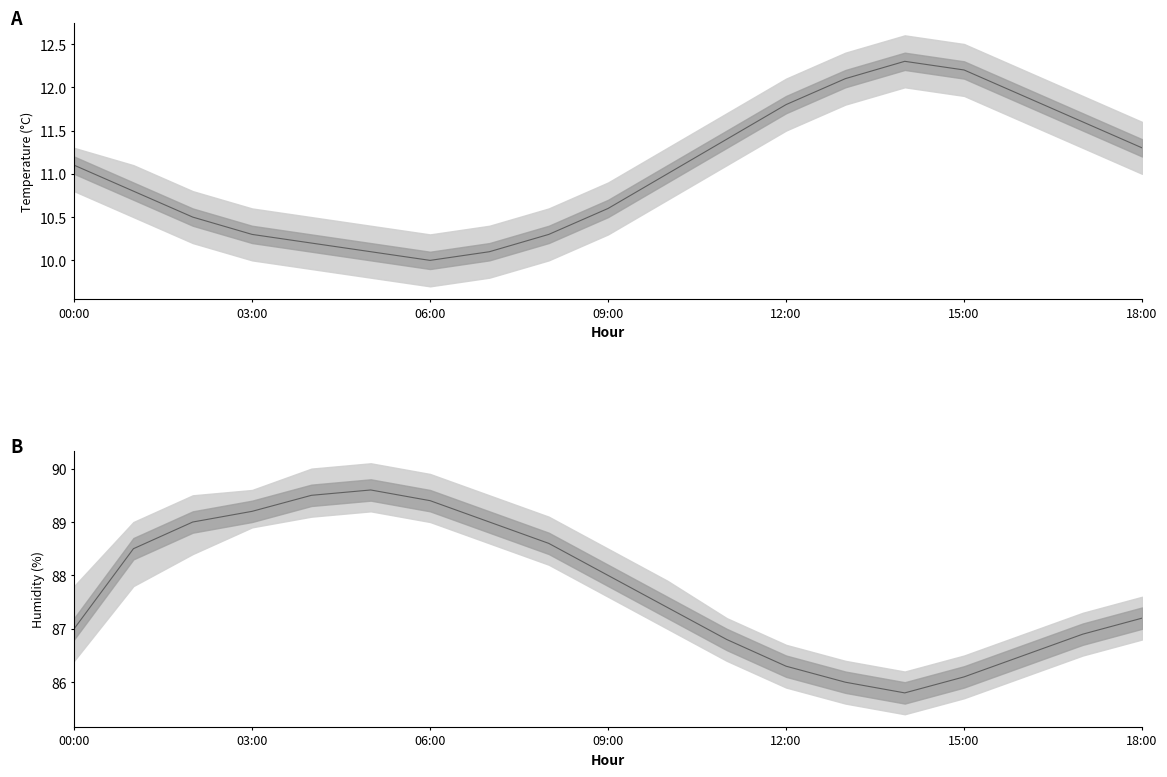

Which series changed the most between 8 and 14?

humidity